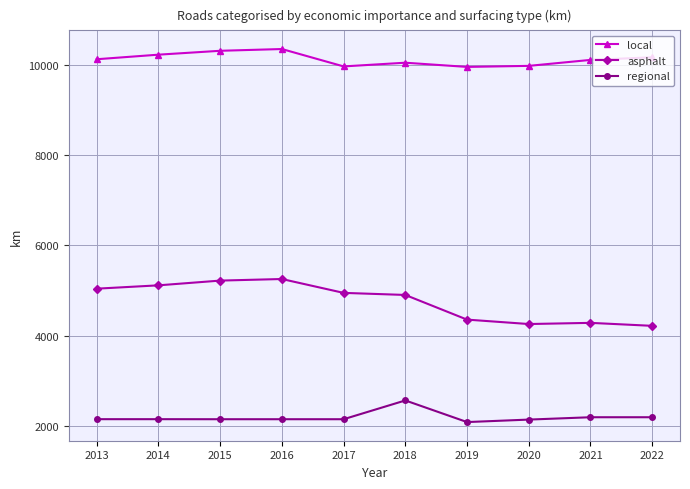

At 2021, list the series in order from largest to smallest.

local, asphalt, regional